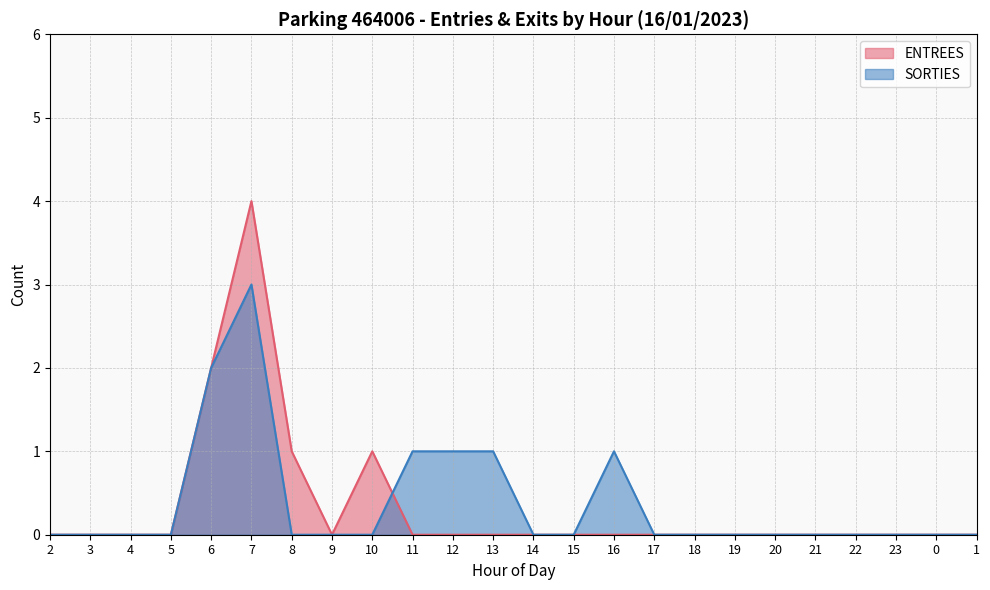

Rank the categories by SORTIES value from highest to lowest.

7, 6, 11, 12, 13, 16, 2, 3, 4, 5, 8, 9, 10, 14, 15, 17, 18, 19, 20, 21, 22, 23, 0, 1